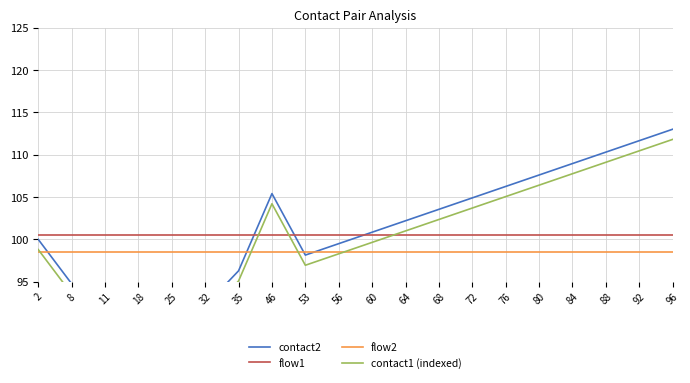

Which series has the largest total across all categories?

contact2